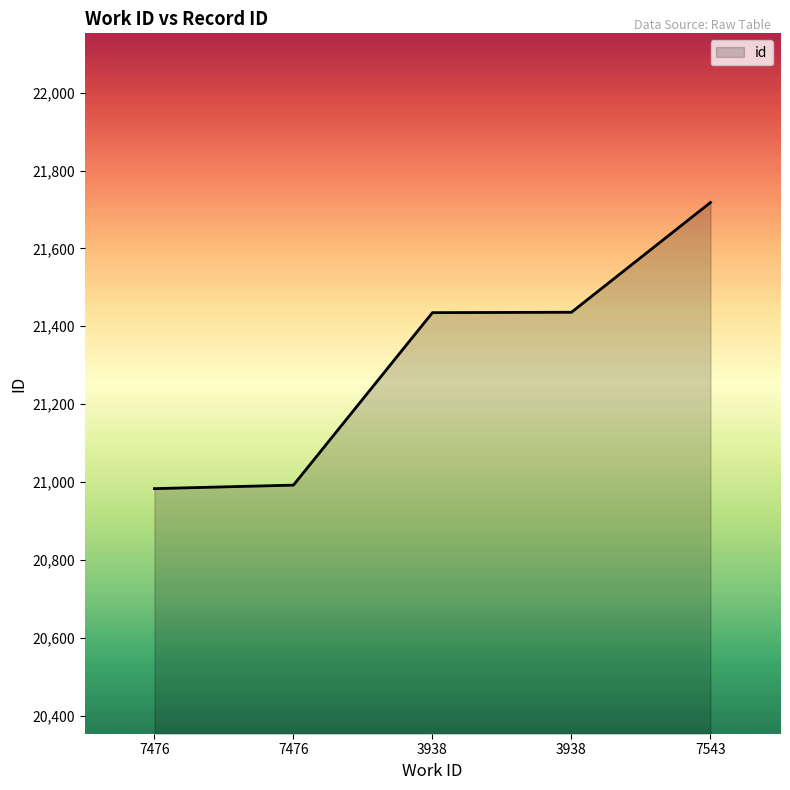

The value at 3938 is 37316. True or false?

False